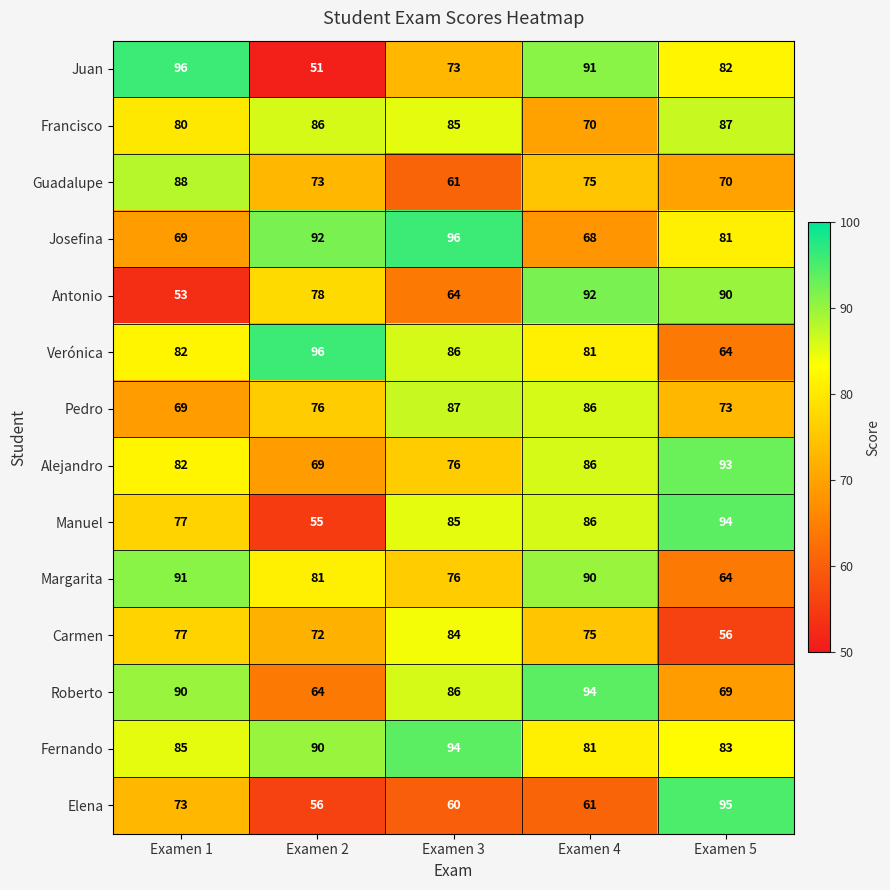

What is the sum of the Fernando values at Examen 3 and Examen 2?

184